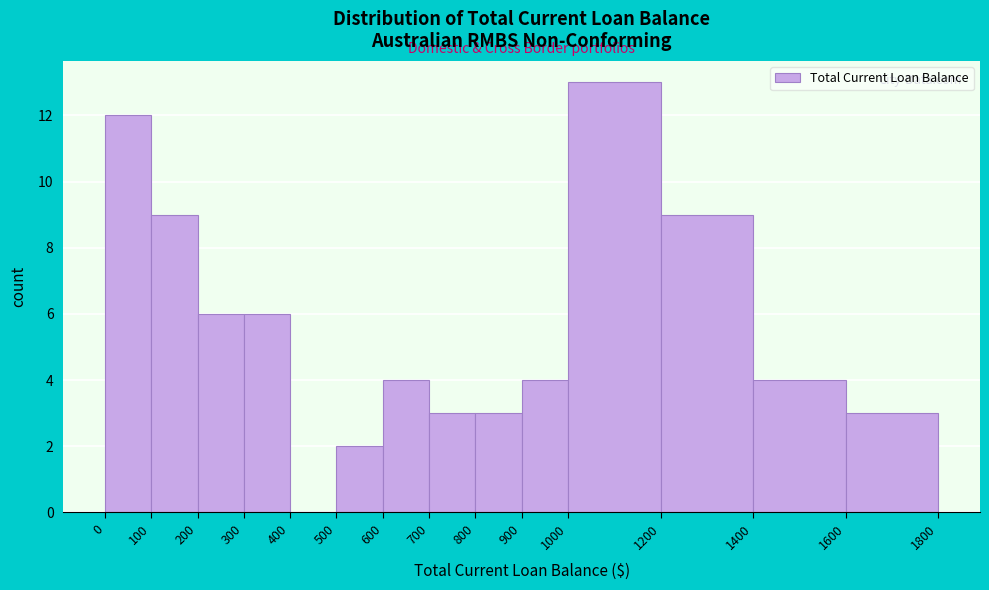

Reading left to right, transcribe this chart: for each bar, give the range it covers on the x-axis and its height. The values are not printed on the chart, so give them approximately, as read against the axis.

0 to 100: 12
100 to 200: 9
200 to 300: 6
300 to 400: 6
400 to 500: 0
500 to 600: 2
600 to 700: 4
700 to 800: 3
800 to 900: 3
900 to 1000: 4
1000 to 1200: 13
1200 to 1400: 9
1400 to 1600: 4
1600 to 1800: 3